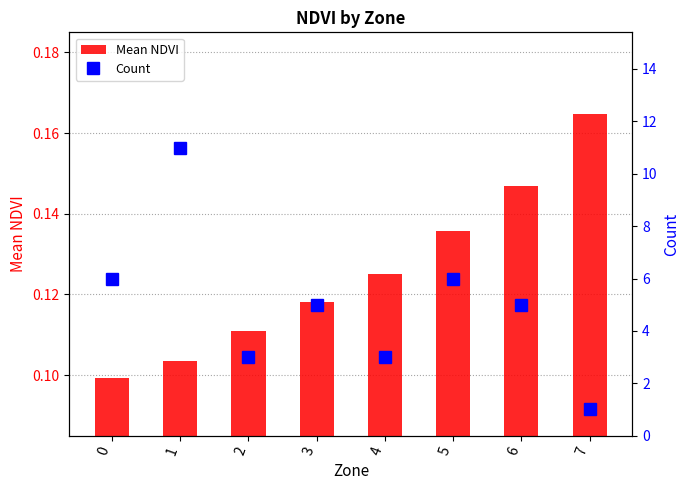

Reading right to left, list all the values displayed in this chart.

Mean NDVI: 7=0.2	6=0.1	5=0.1	4=0.1	3=0.1	2=0.1	1=0.1	0=0.1
Count: 7=1.0	6=5.0	5=6.0	4=3.0	3=5.0	2=3.0	1=11.0	0=6.0